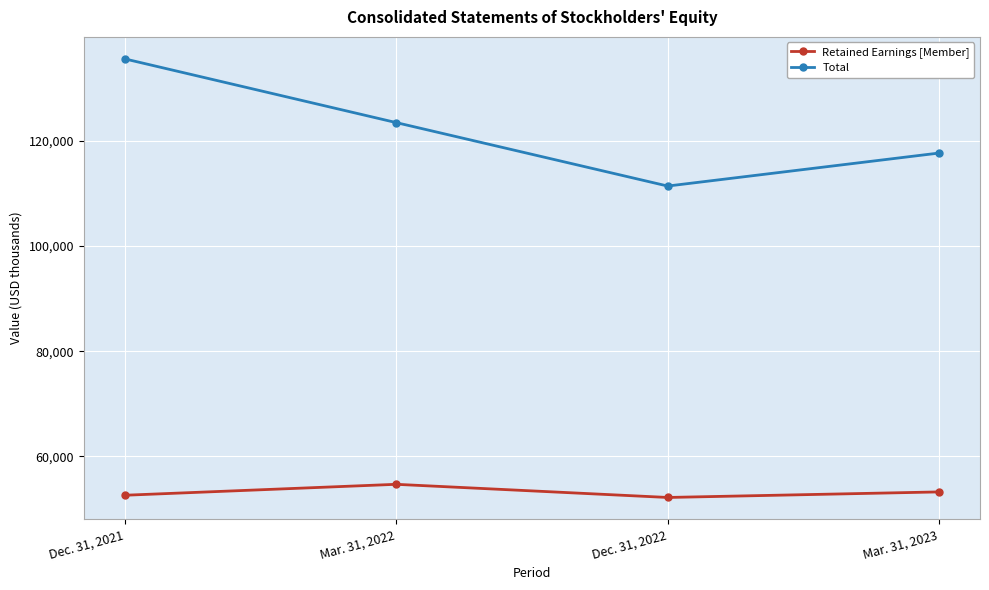

How many lines are shown in the chart?

2